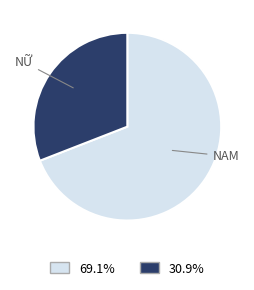

Count the number of slices in the pie.

2